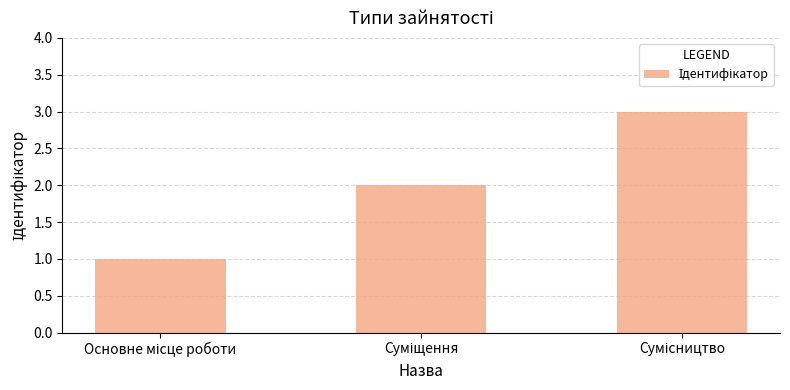

What is the sum of all values?

6